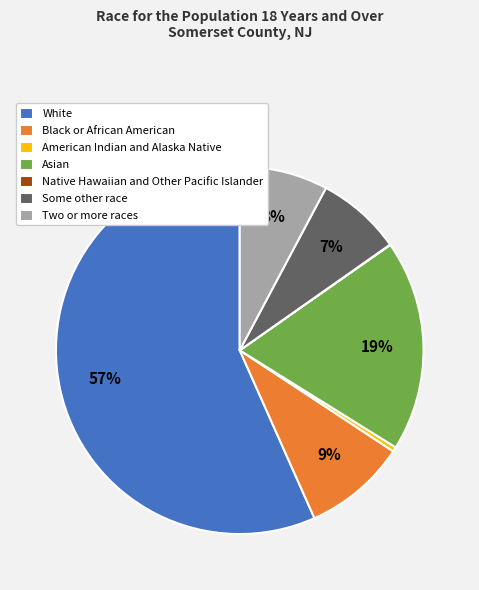

To the nearest percent, what is the difference between the Asian and White slice percentages?

38%